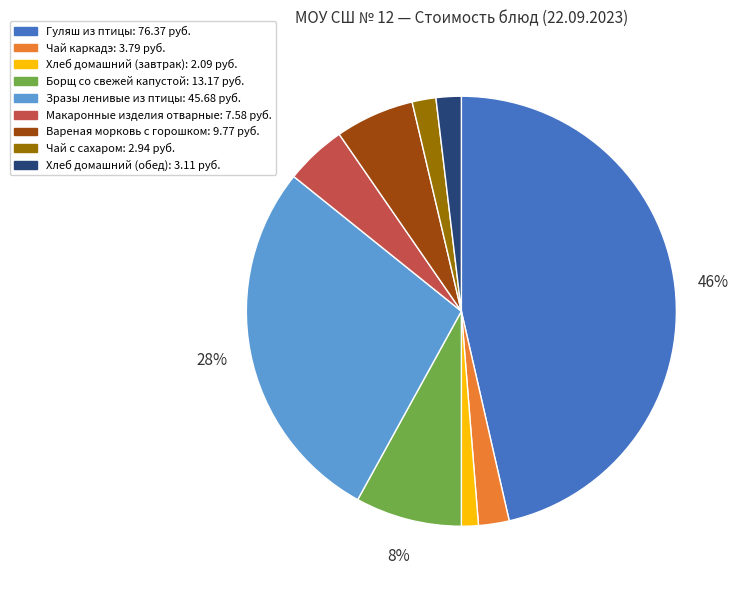

What percentage is the Гуляш из птицы slice, to the nearest percent?

46%